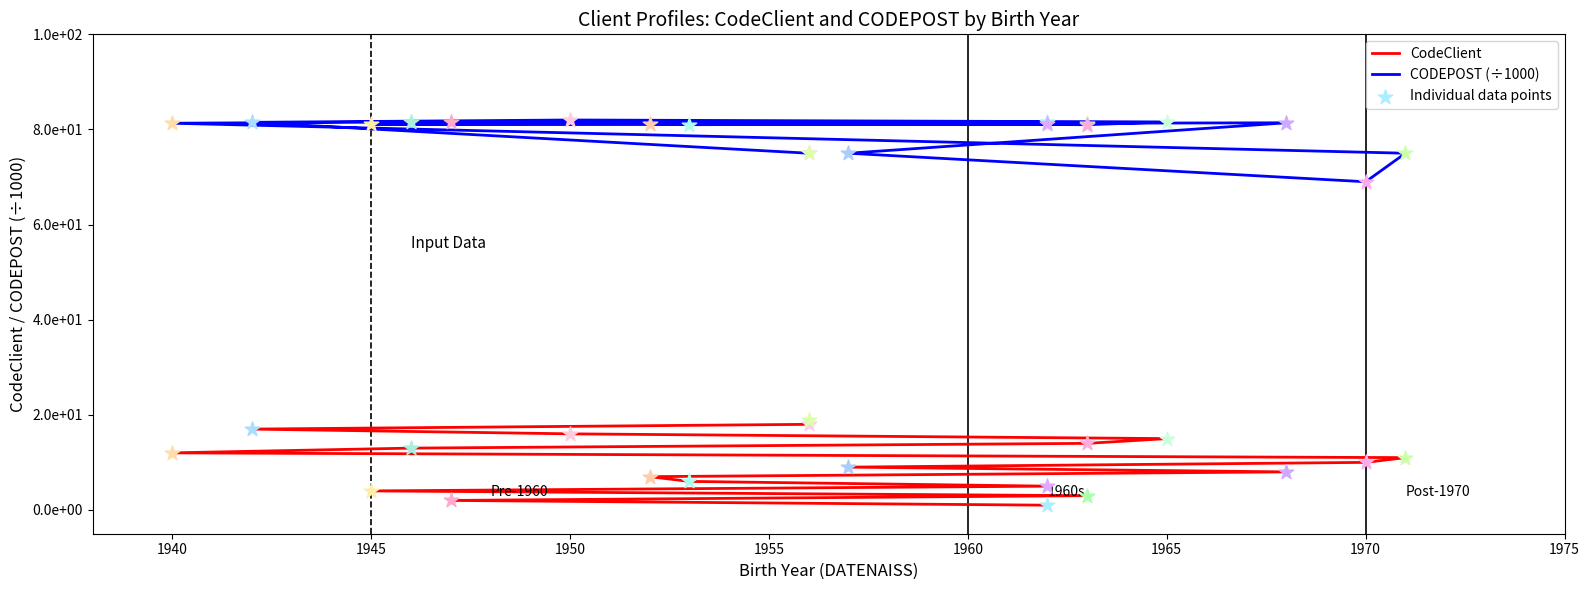

What are all the series names shown in the legend?

CodeClient, CODEPOST (÷1000)